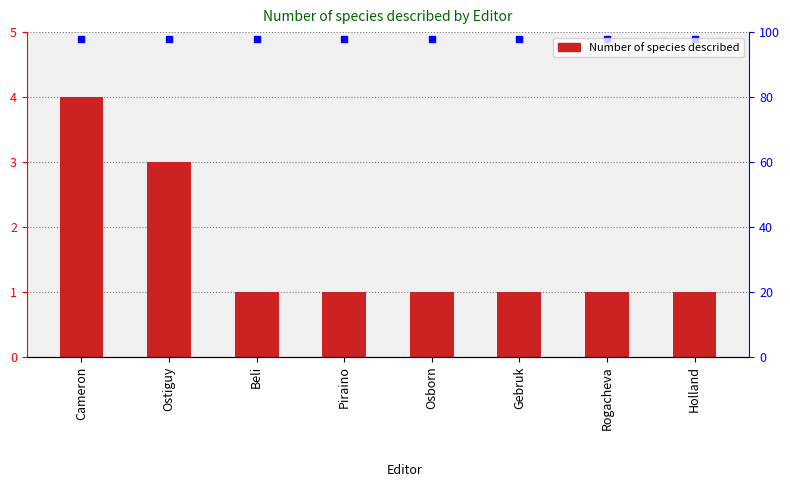

What is the label of the 7th bar from the left?

Rogacheva